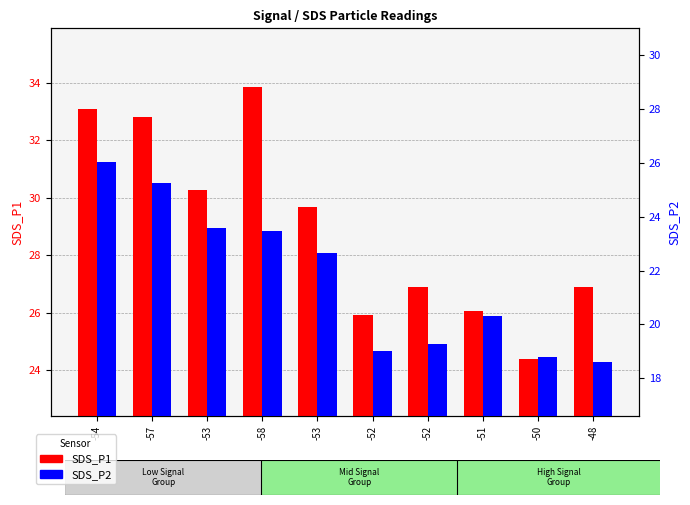

Reading left to right, extract all data points from this chart.

SDS_P1: -54=33.1	-57=32.8	-53=30.3	-58=33.9	-53=29.7	-52=25.9	-52=26.9	-51=26.1	-50=24.4	-48=26.9
SDS_P2: -54=26.0	-57=25.3	-53=23.6	-58=23.5	-53=22.6	-52=19.0	-52=19.3	-51=20.3	-50=18.8	-48=18.6